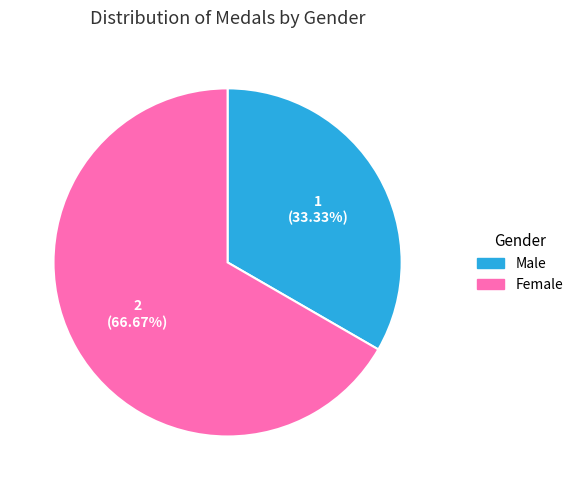

Is there a majority slice in this chart?

Yes